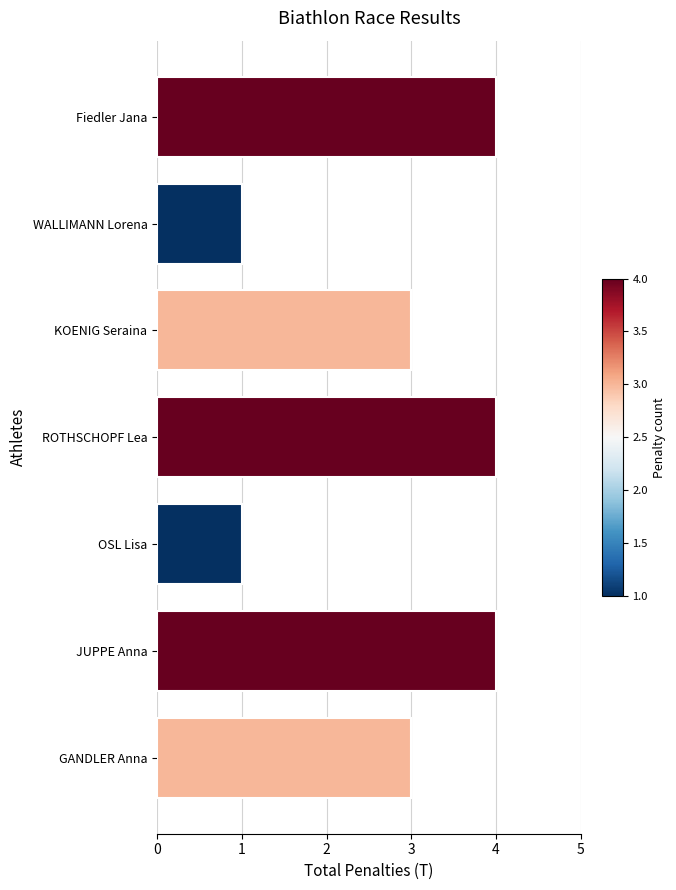

What is the sum of the values at ROTHSCHOPF Lea and JUPPE Anna?

8